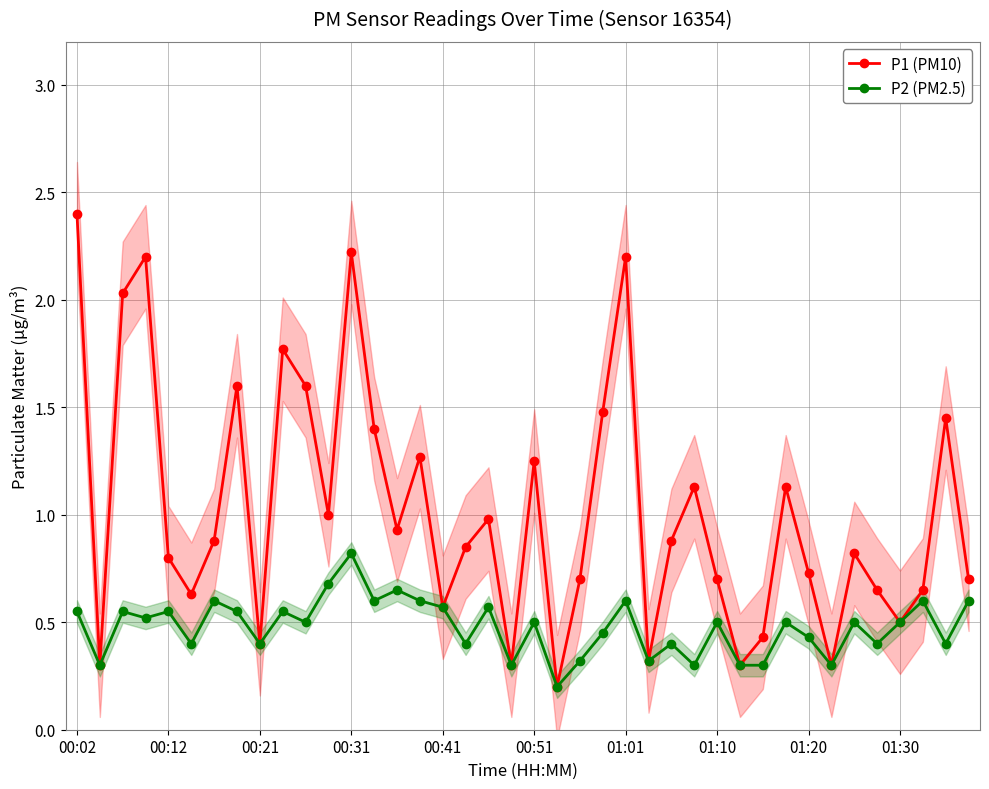

In P2 (PM2.5), how many points are higher than both neighbors (excluding endpoints)?

14